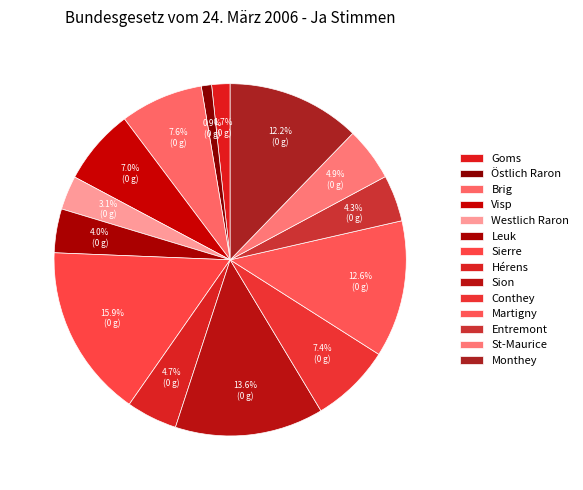

True or false: St-Maurice accounts for 20% of the total.

False